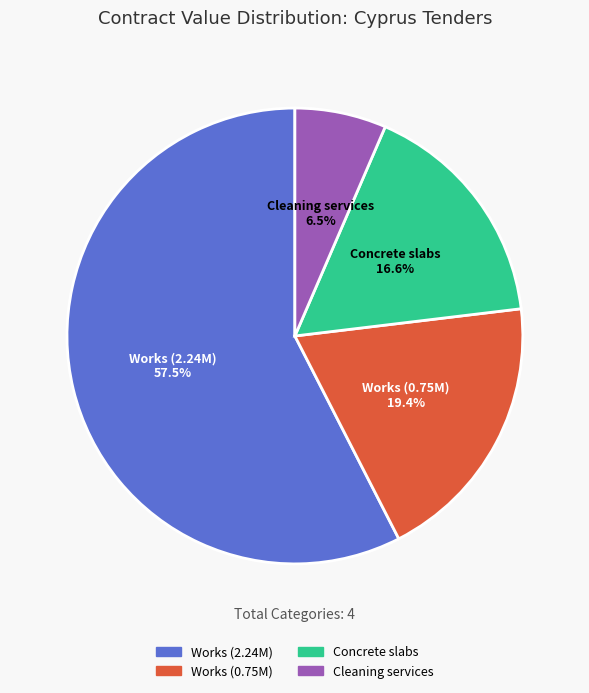

What is the ratio of the value at Works (2.24M) to the value at Concrete slabs?

3.5